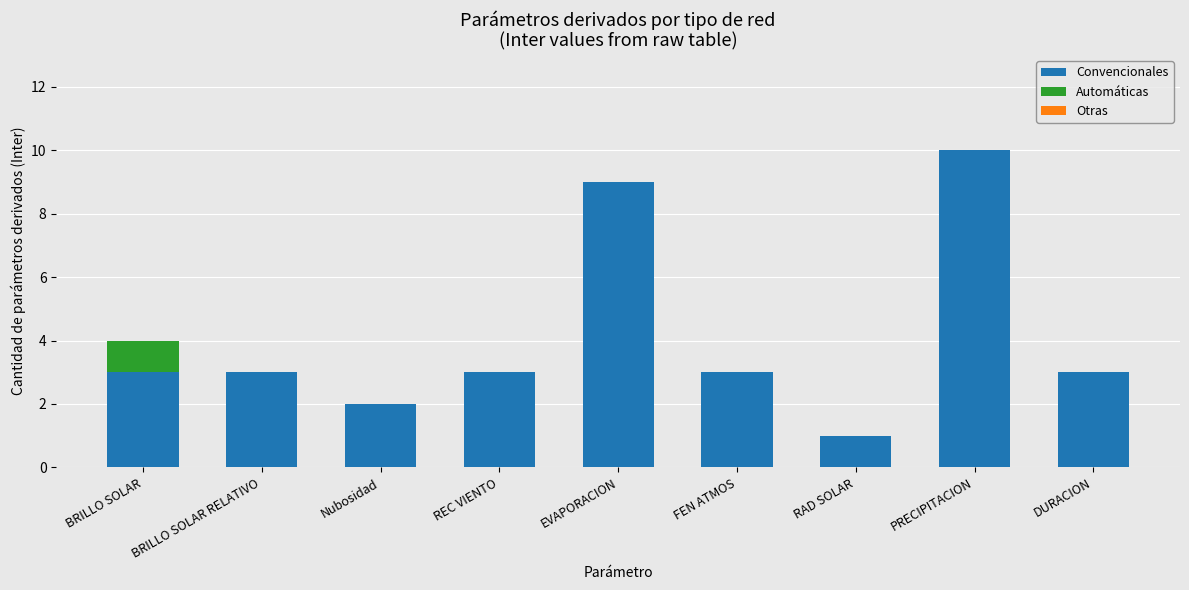

How many Convencionales values are between 3 and 4?

5